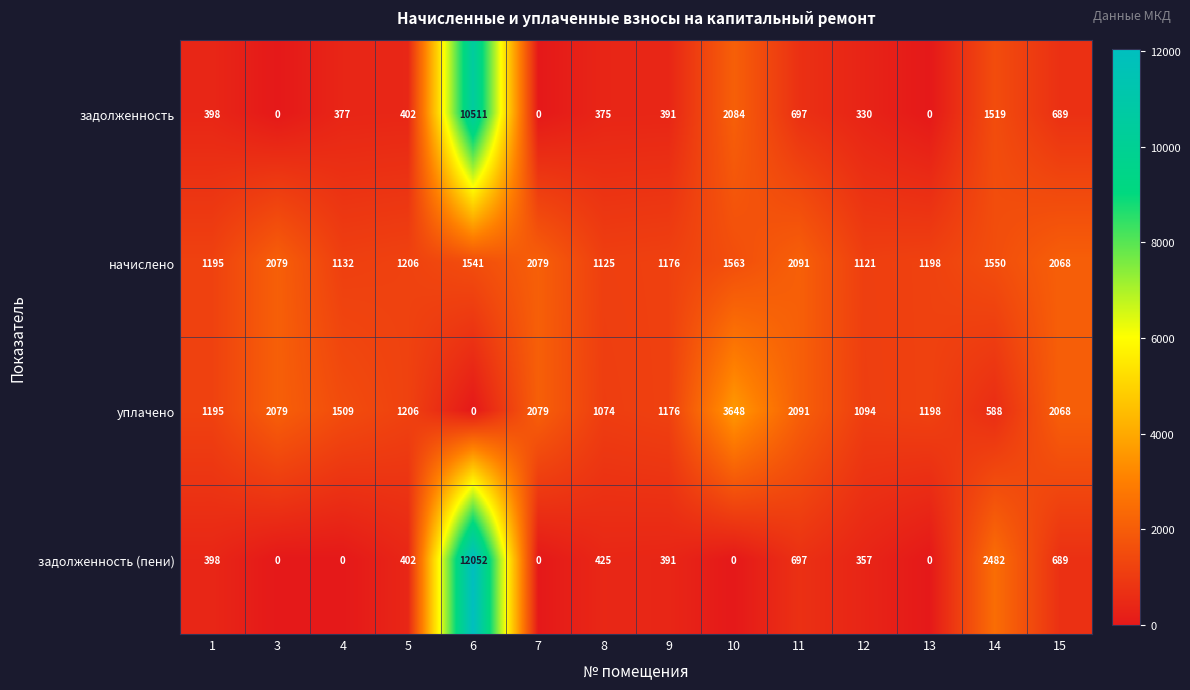

How many data points does each series have?

14